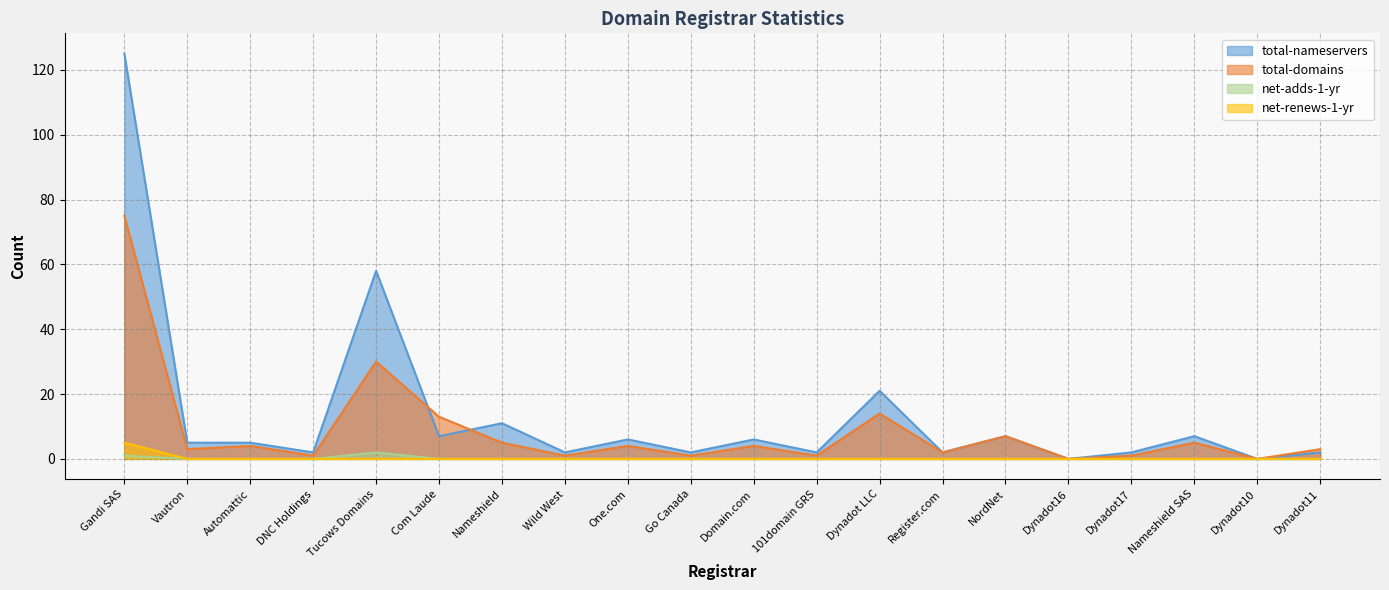

True or false: net-renews-1-yr and total-domains intersect in this chart.

False